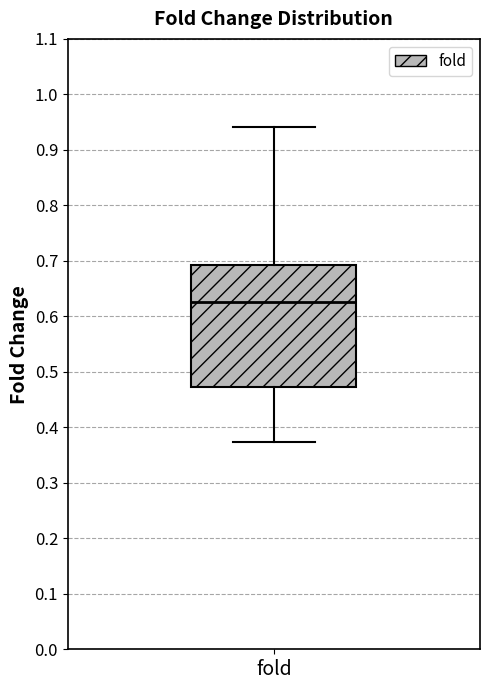

Transcribe this box plot: give where the median line is, the range the box spans, and where the two whiskers end, as read against the y-axis. The values are not printed on the chart, so give them approximately, as read against the axis.

median 0.63, box 0.47 to 0.69, whiskers 0.37 to 0.94